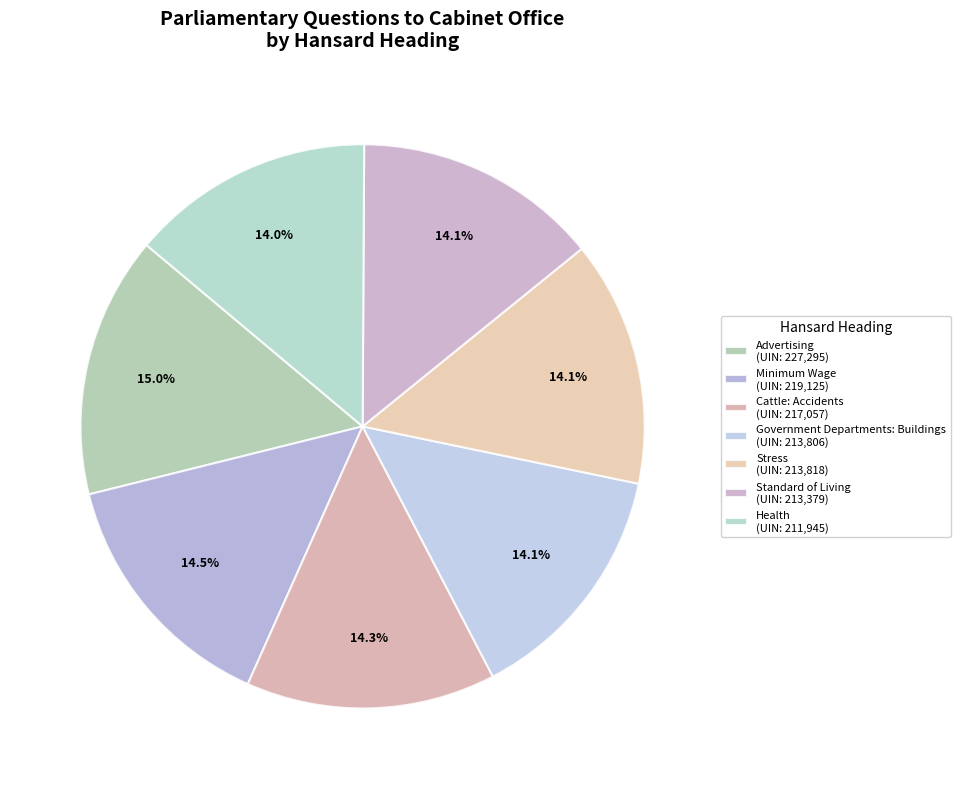

What percentage is the Stress slice, to the nearest percent?

14%